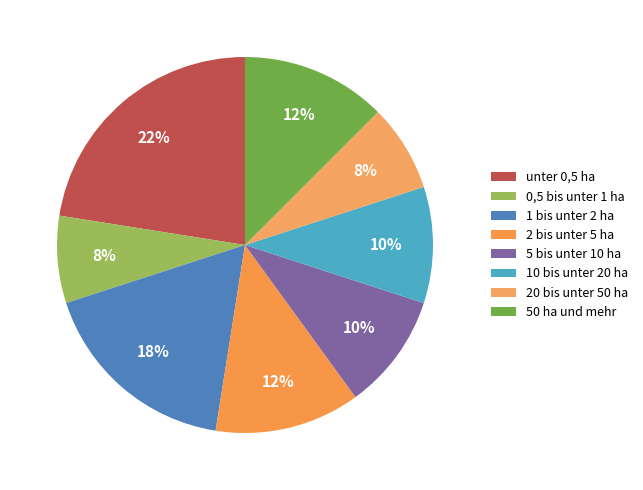

How many slices are in this pie chart?

8